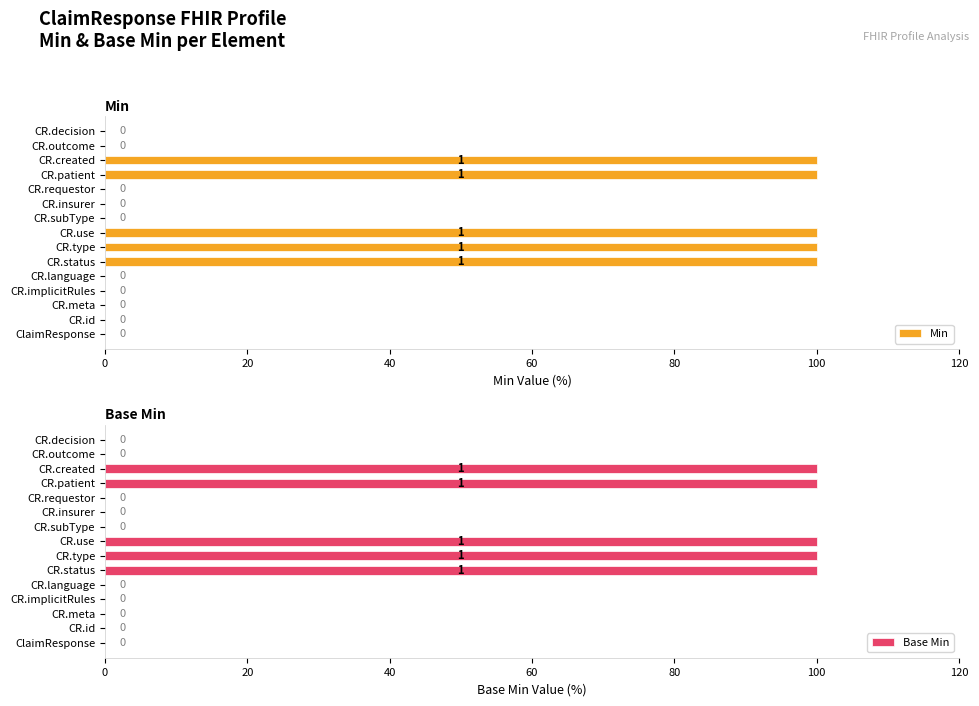

Is it true that Base Min equals 59 at CR.status?

False